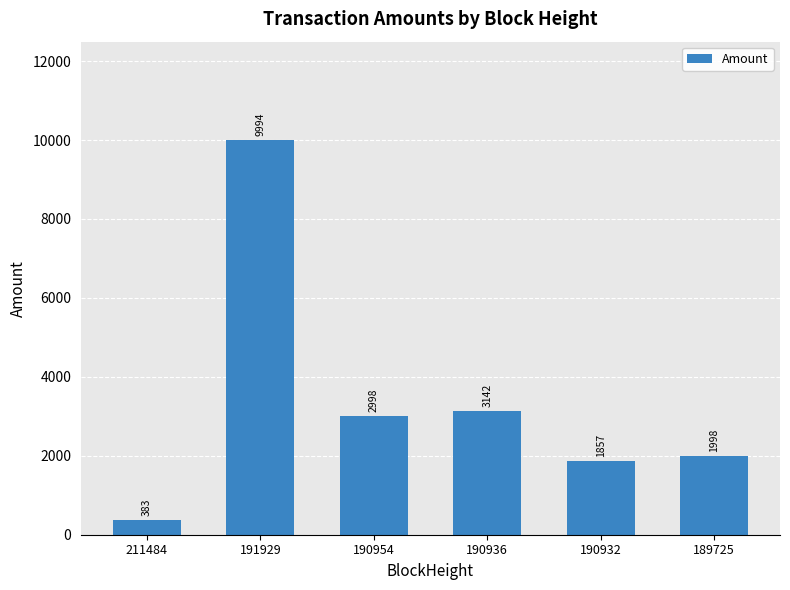

At which category does the chart reach its peak across all series?

191929